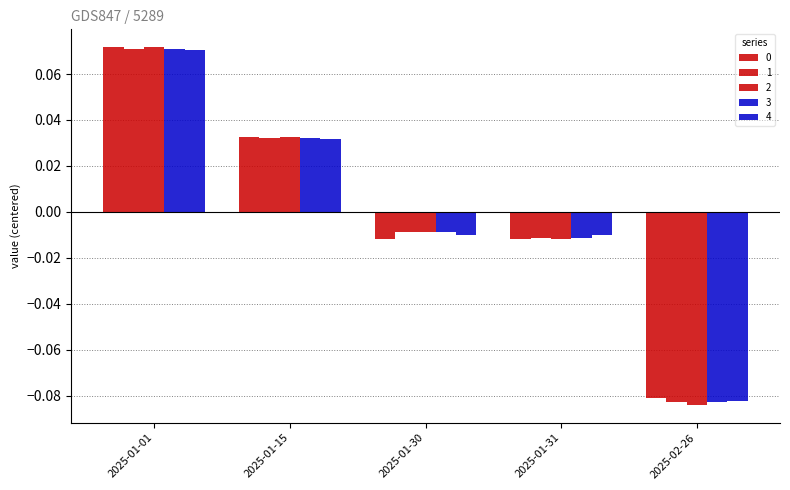

What is the maximum value shown in the chart?

0.1